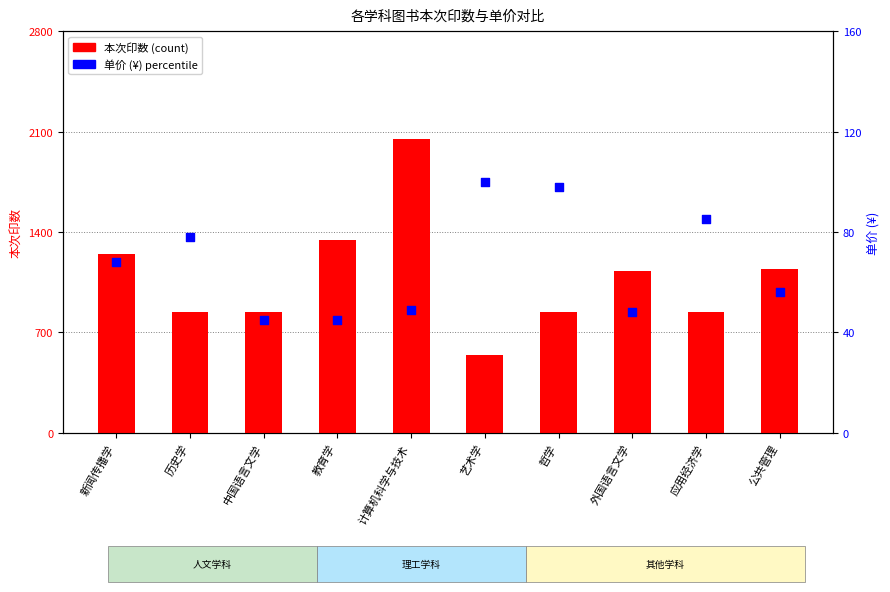

Which series reaches the maximum Y coordinate?

本次印数 (count)